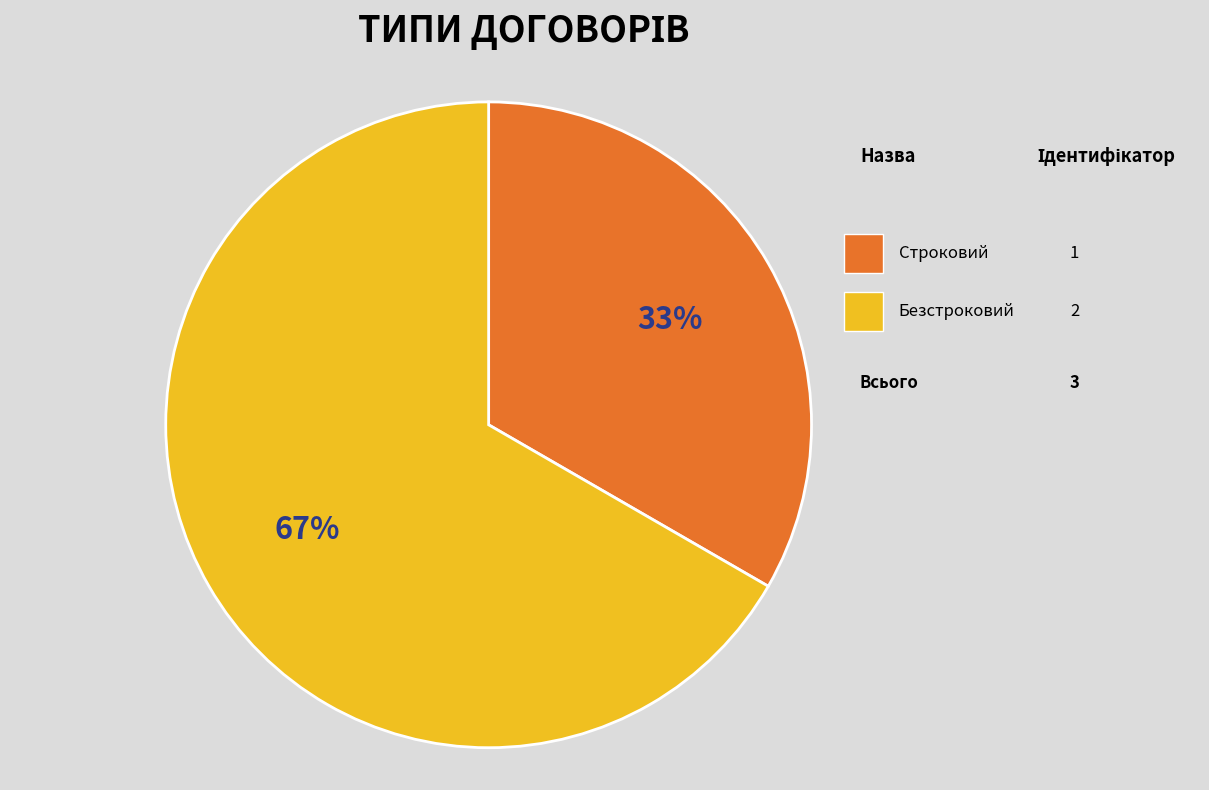

How much of the chart is everything except Строковий?

66.7%